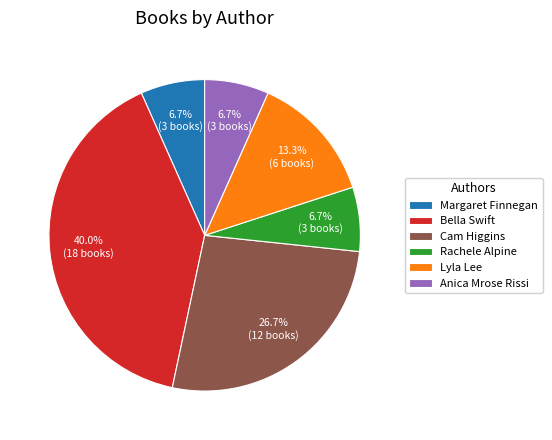

What percentage do Bella Swift and Anica Mrose Rissi together represent?

46.7%